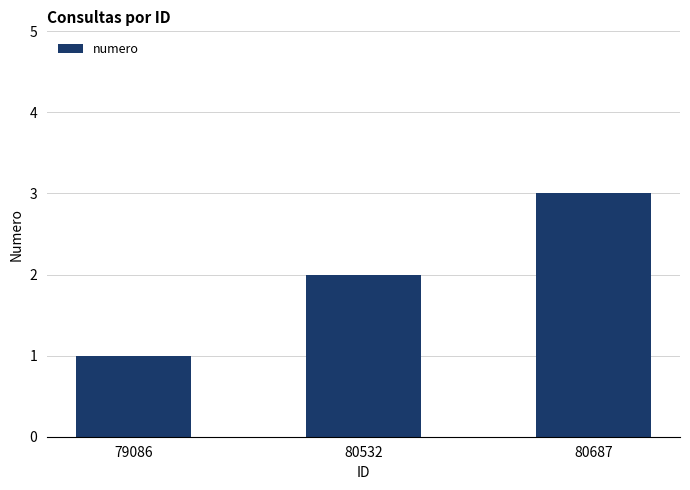

Are the bars grouped side by side (vs. stacked)?

No